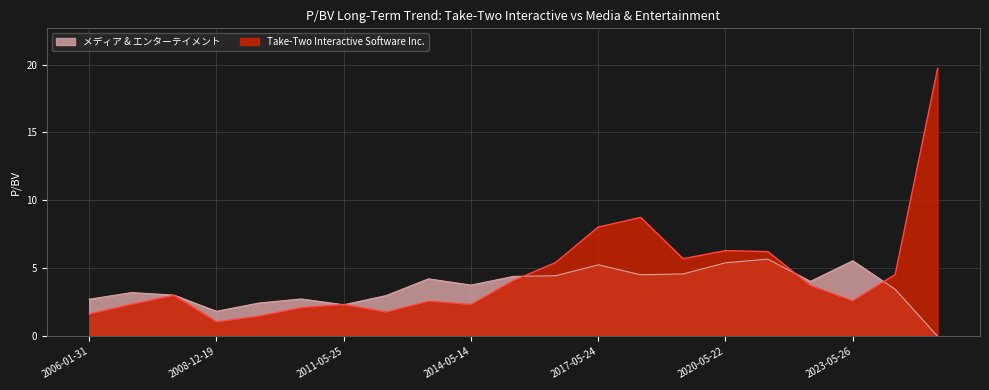

How many data points in メディア & エンターテイメント are above 3?

14